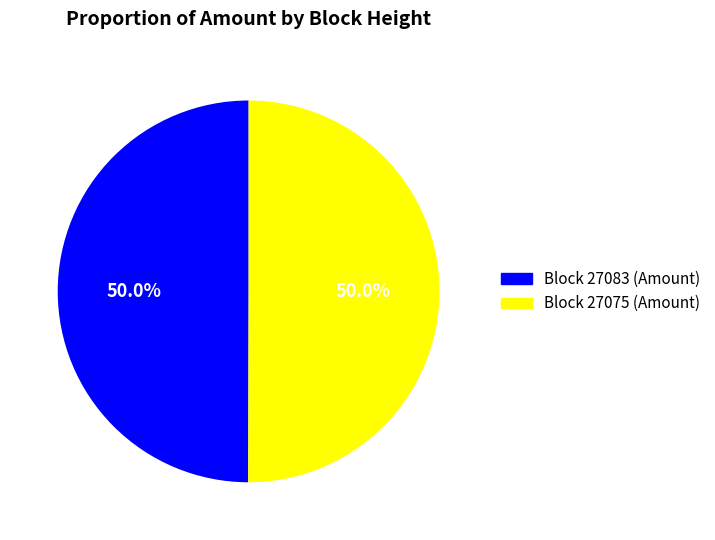

How many segments does this pie chart have?

2